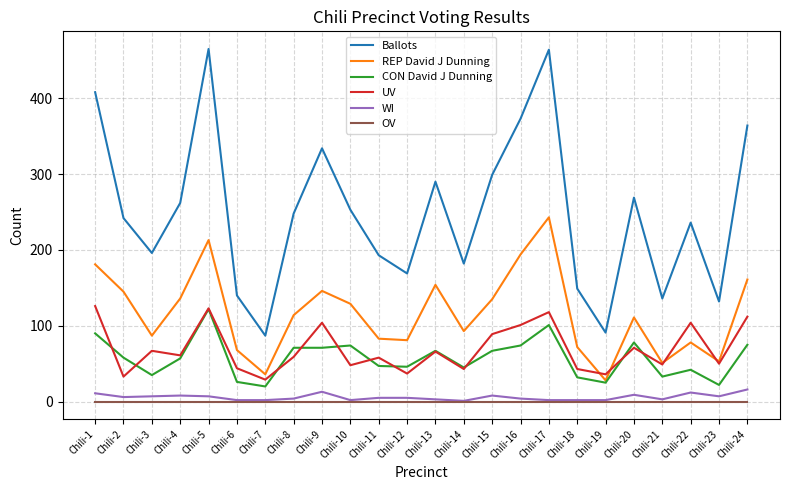

What is the difference between the highest and lowest values at Chili-9?

334